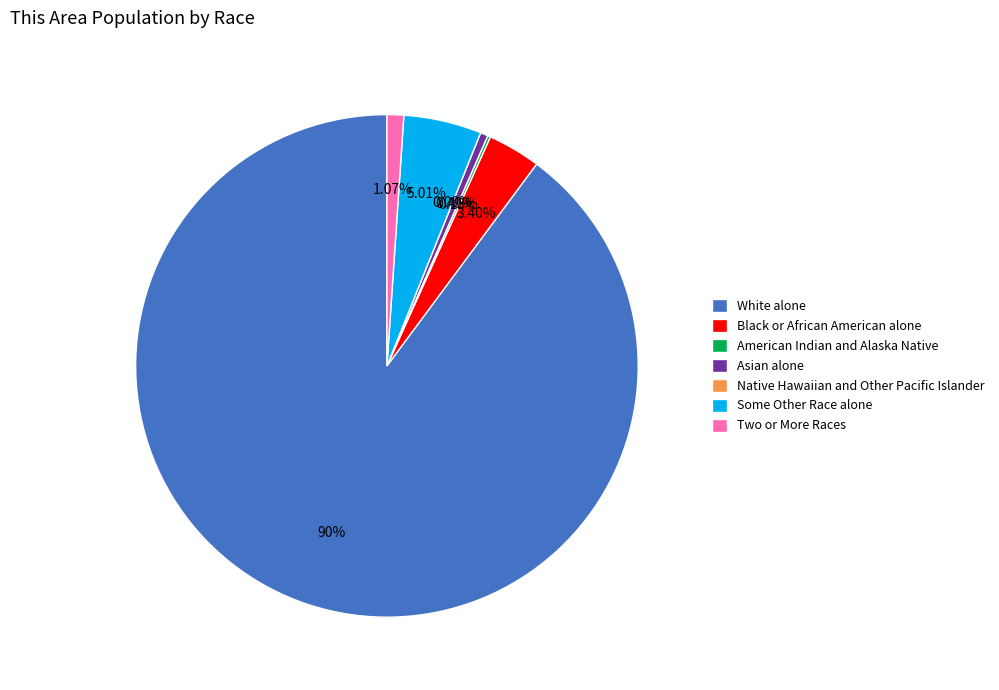

What percentage is the Some Other Race alone slice, to the nearest percent?

5%